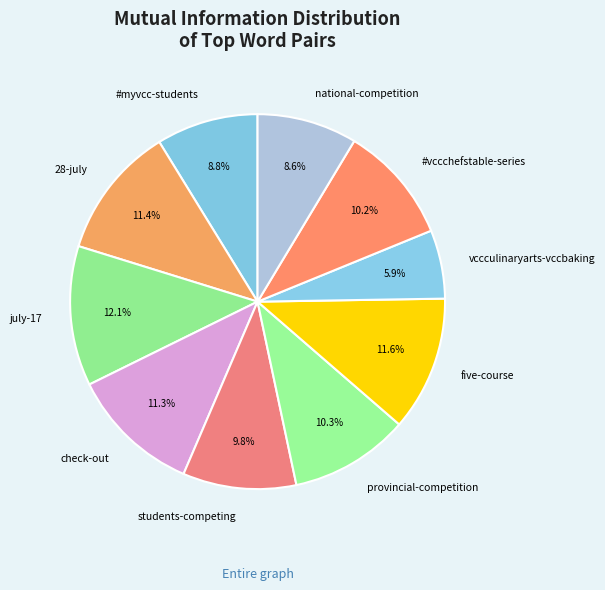

Combined, what portion of the pie is #vccchefstable-series and vccculinaryarts-vccbaking?

16.1%